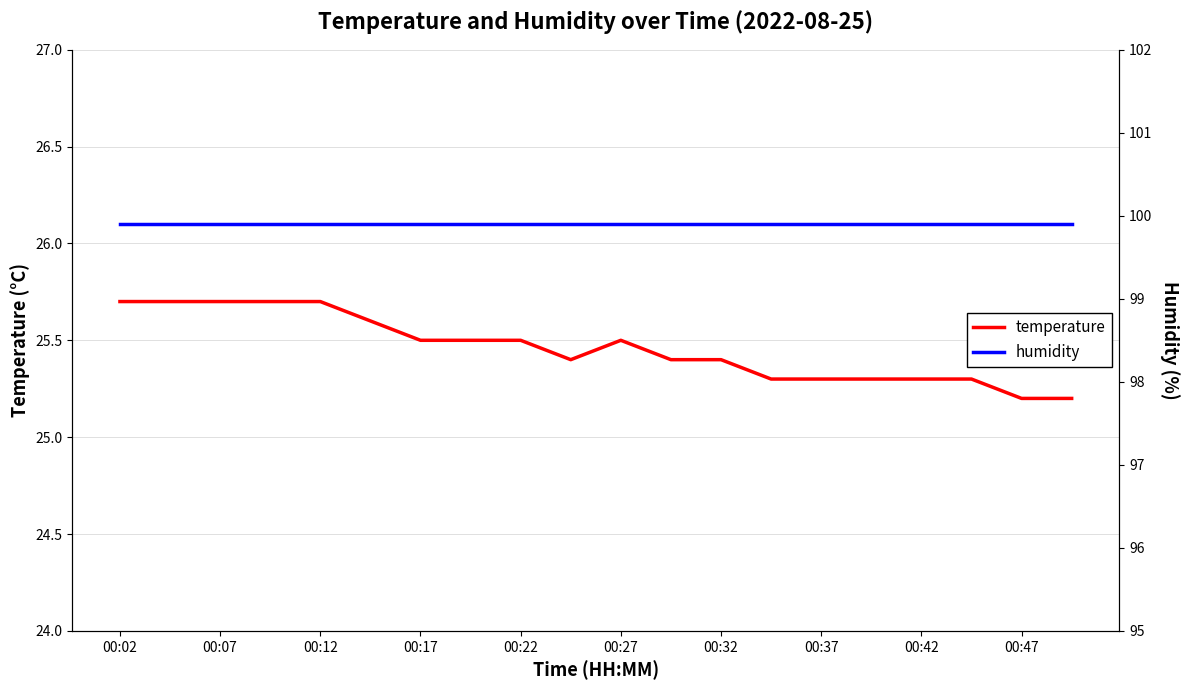

Rank the series by their maximum value, from highest to lowest.

humidity, temperature